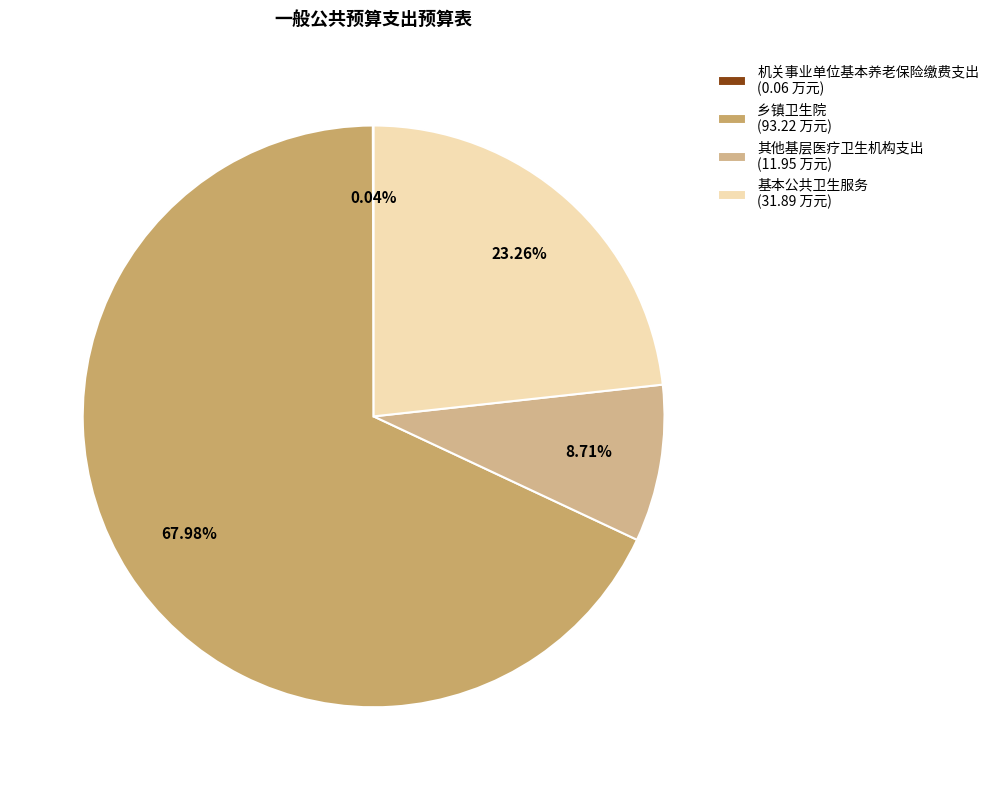

Which slice is the smallest?

机关事业单位基本养老保险缴费支出